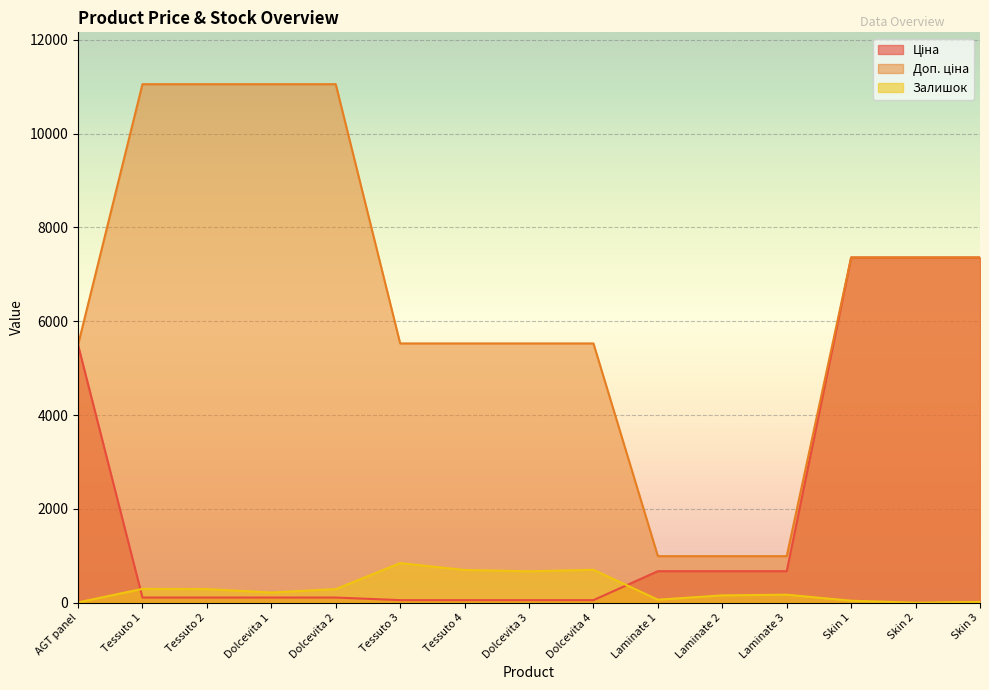

True or false: Залишок has a value of 100.1 at Tessuto 1.

False